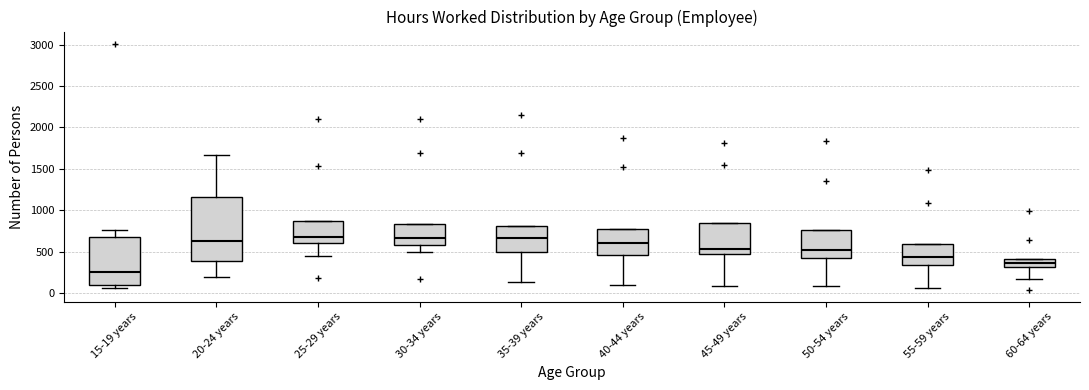

Comparing the boxes themselves (not the whiskers), which one is the tallest?

20-24 years